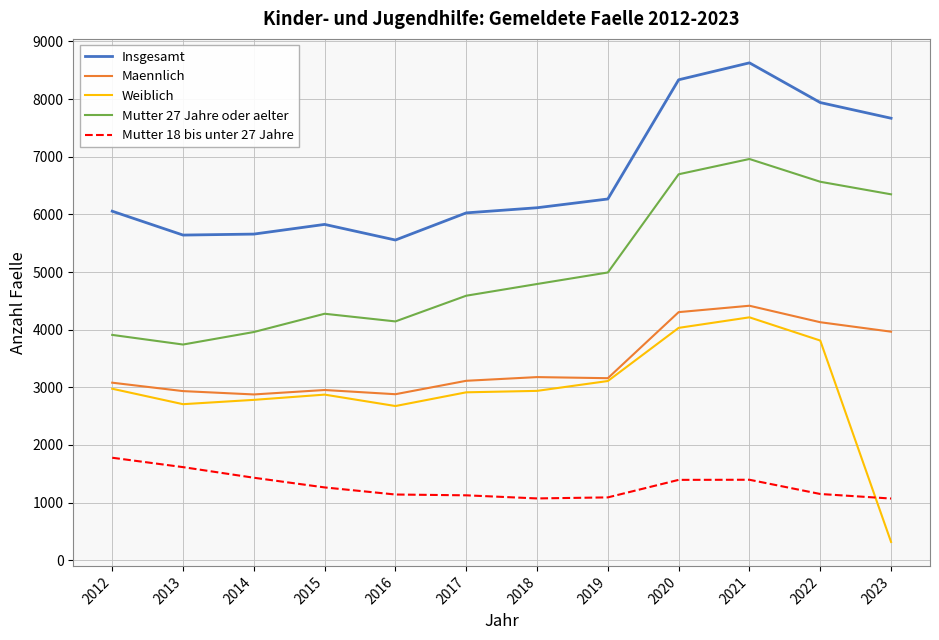

What is the maximum value shown in the chart?

8629